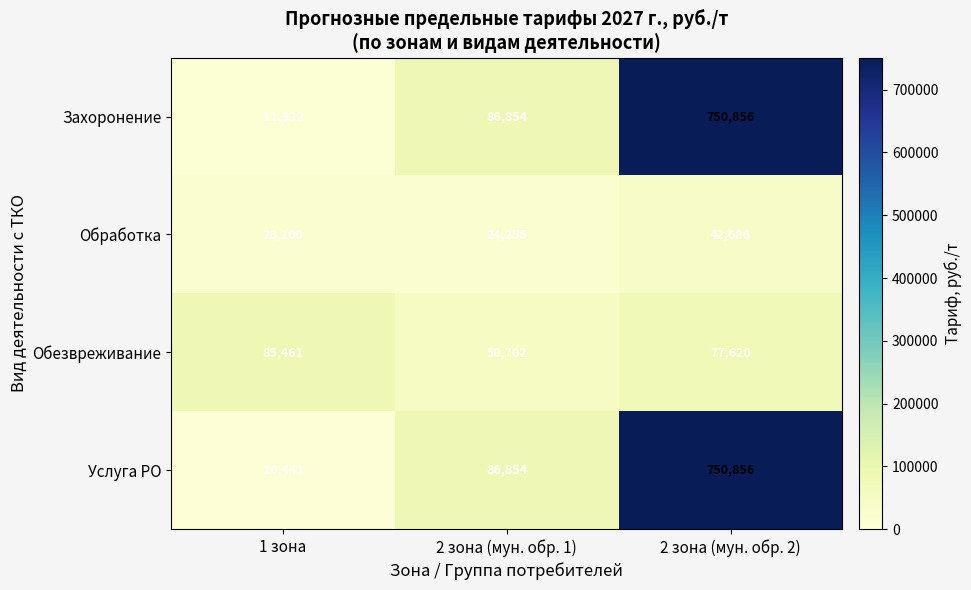

Read the Услуга РО value at 1 зона, to the nearest 10.

10440